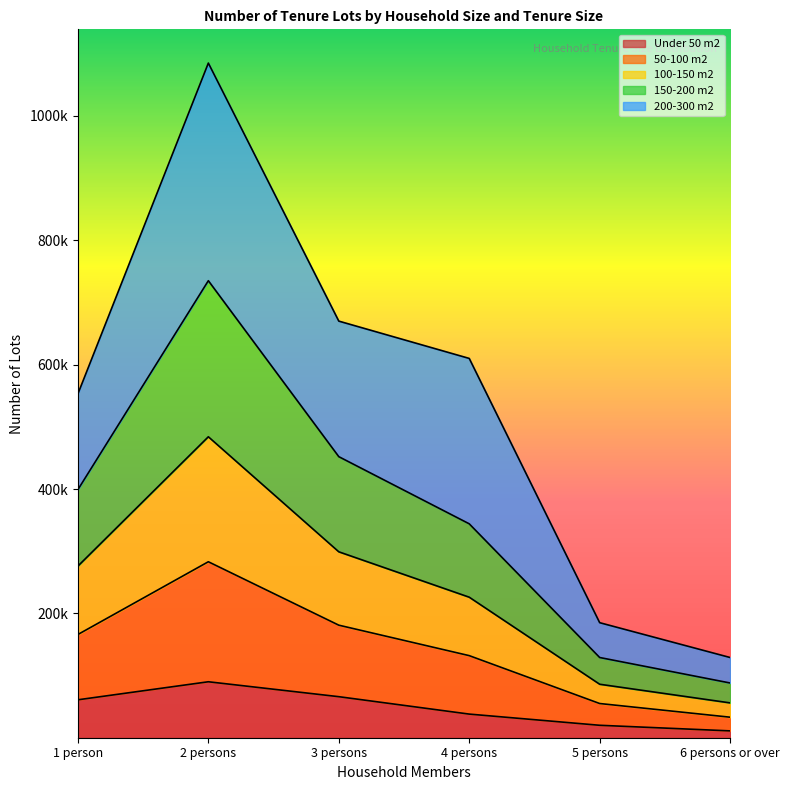

List the labels in order of Under 50 m2 value, smallest first.

6 persons or over, 5 persons, 4 persons, 1 person, 3 persons, 2 persons